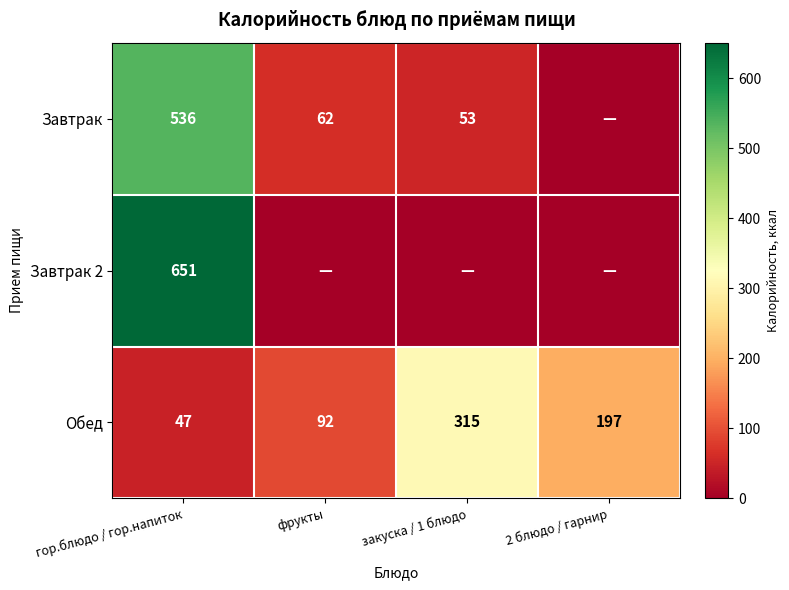

Is it true that Обед equals 92 at фрукты?

True